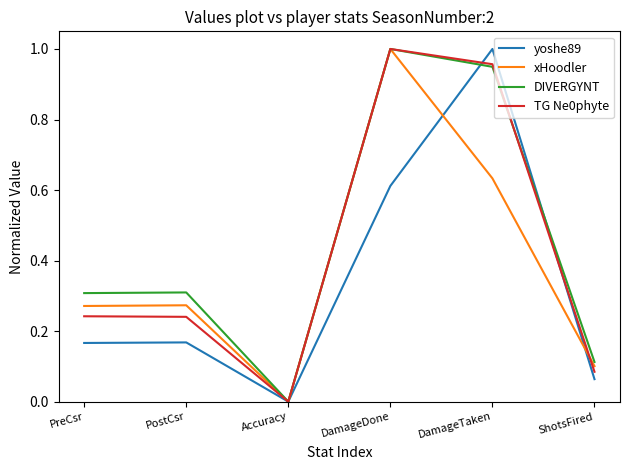

In yoshe89, how many points are lower than both neighbors (excluding endpoints)?

1